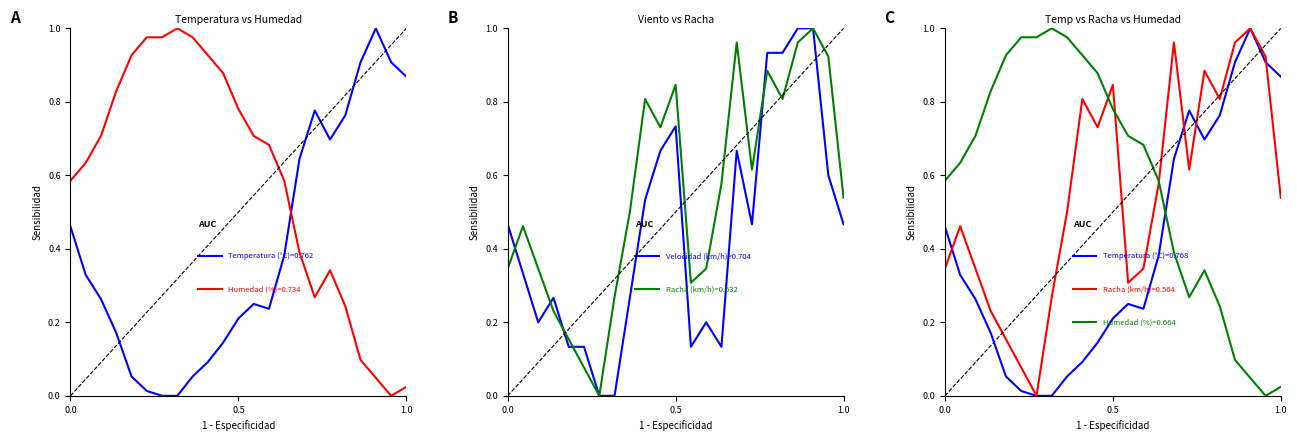

What is the value of the Velocidad del viento (km/h) point at the 6th from the left?

0.1